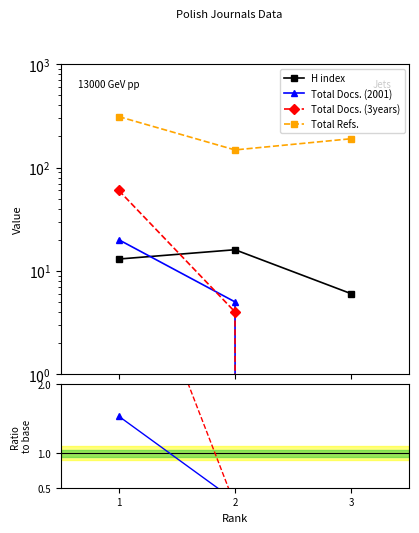

List the labels in order of Total Docs. (2001) value, largest first.

1, 2, 3